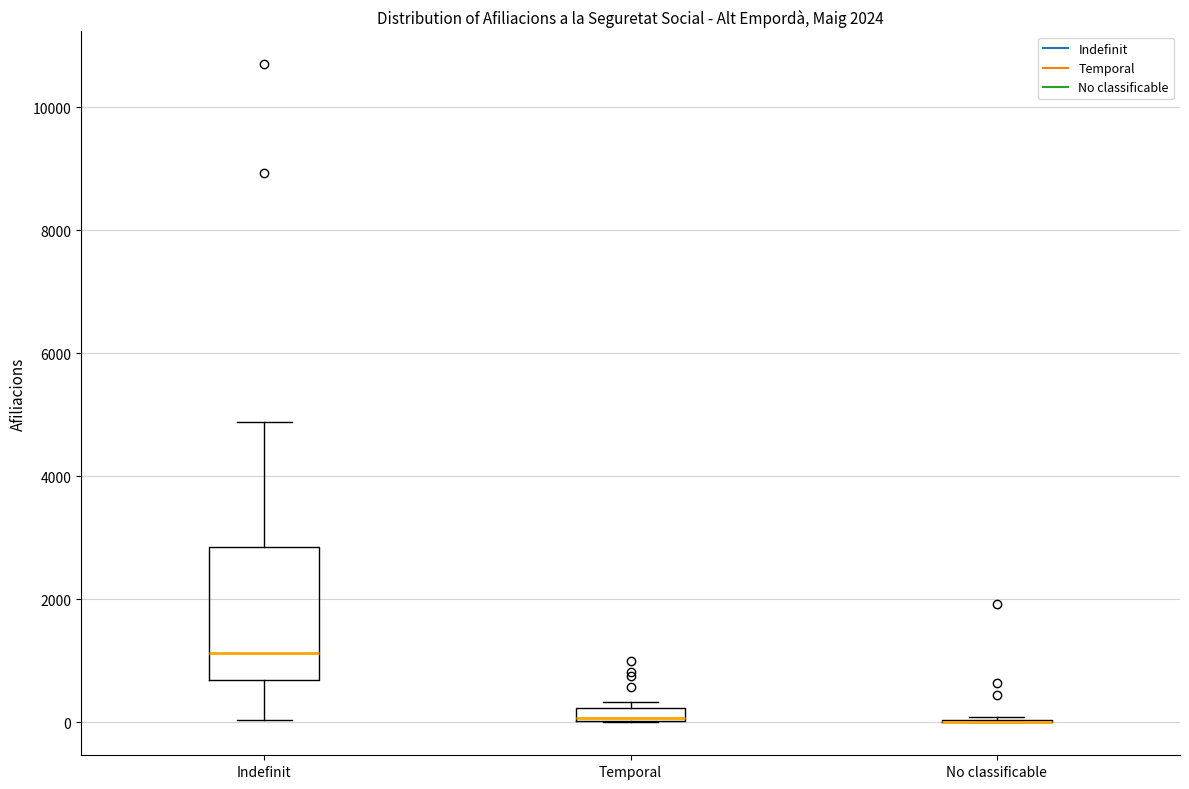

Where is the upper edge of the box for Temporal on the y-axis? The values are not printed on the chart, so give them approximately, as read against the axis.

200